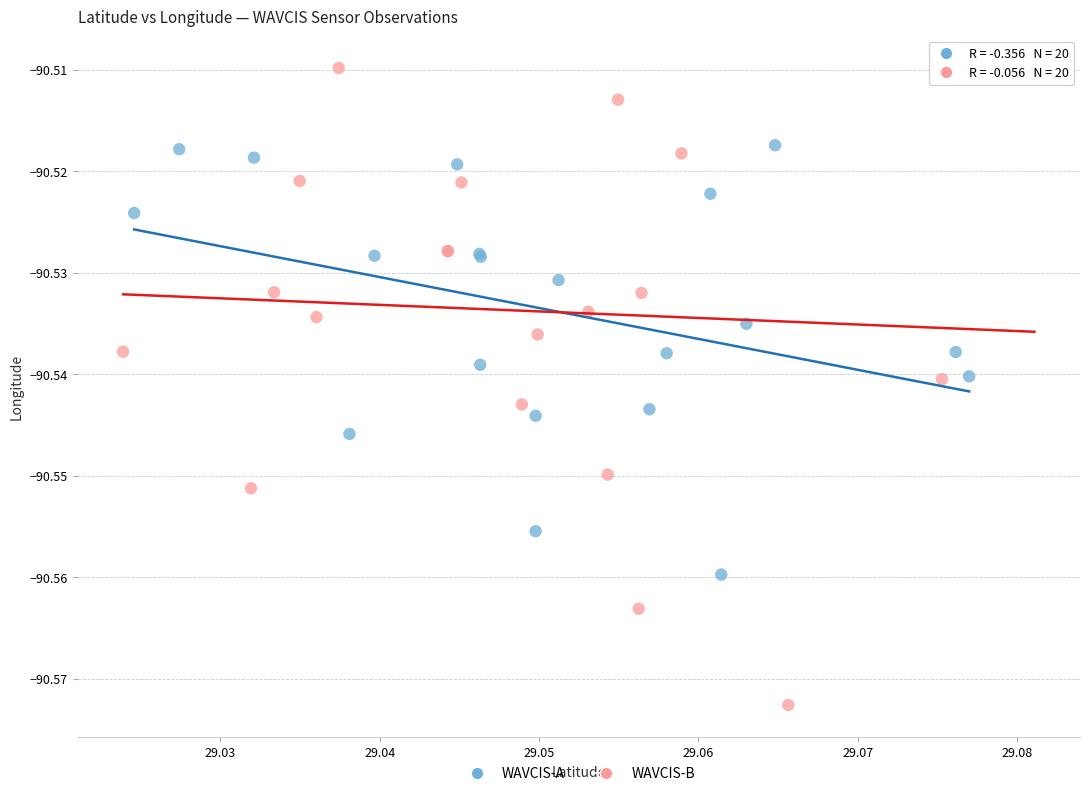

Which series has the largest Y range (max minus min)?

WAVCIS-B